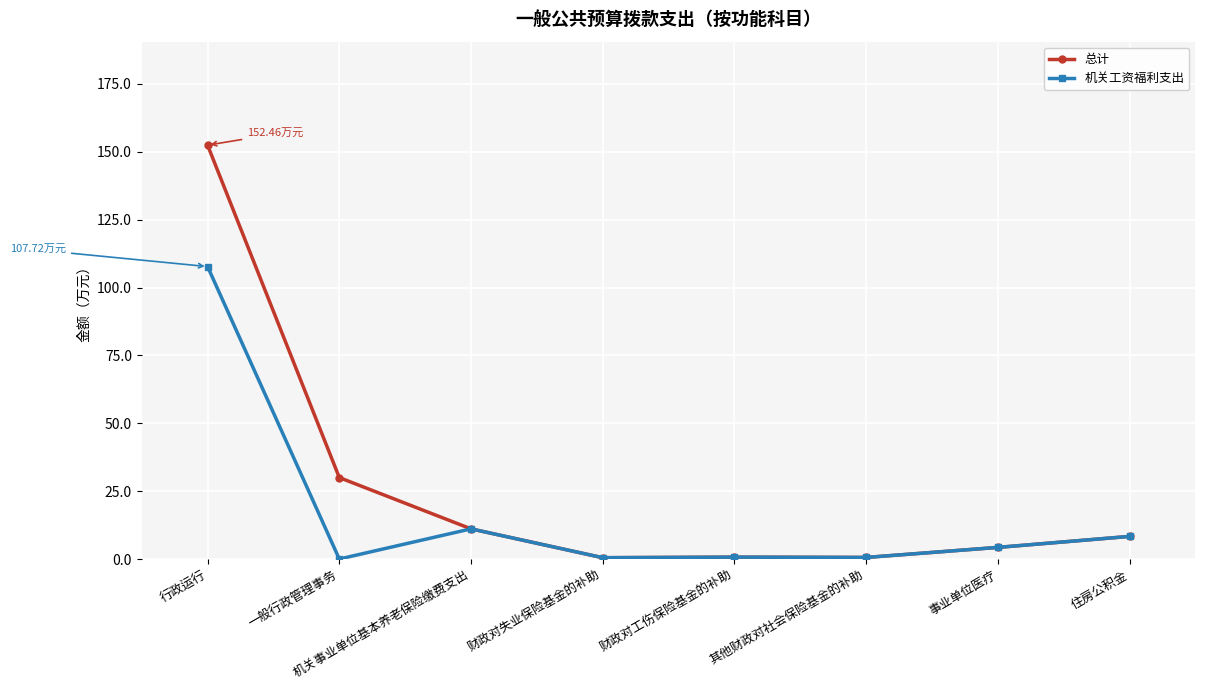

Which series has the largest range (max minus min)?

总计